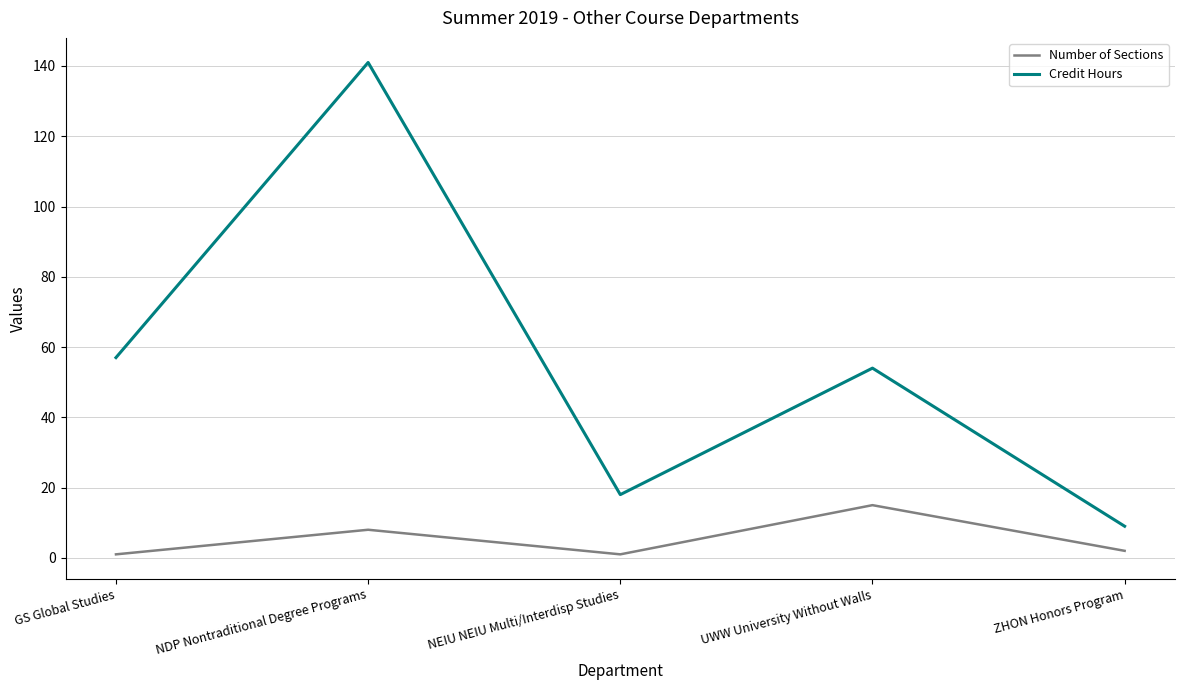

Is the value of Credit Hours at GS Global Studies greater than the value of Number of Sections at NEIU NEIU Multi/Interdisp Studies?

Yes